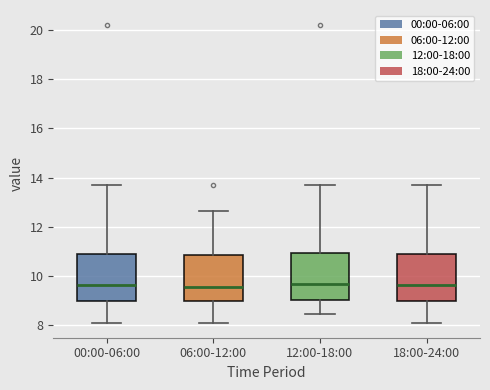

Where does the lower whisker of the box for 06:00-12:00 end on the y-axis? The values are not printed on the chart, so give them approximately, as read against the axis.

8.2